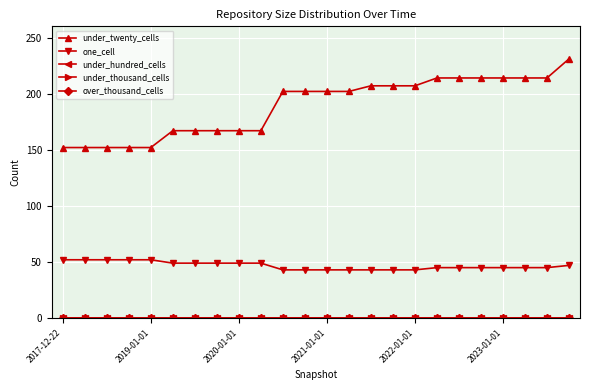

How many lines are shown in the chart?

5